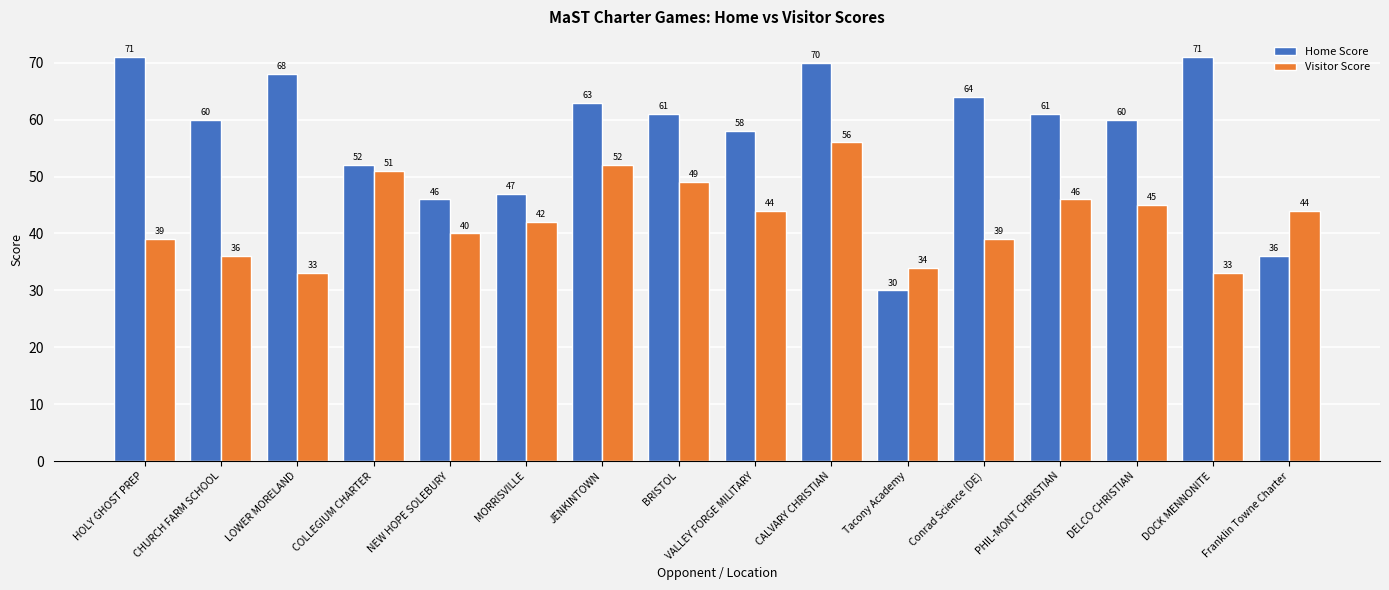

What is the label of the 7th bar from the left?

JENKINTOWN